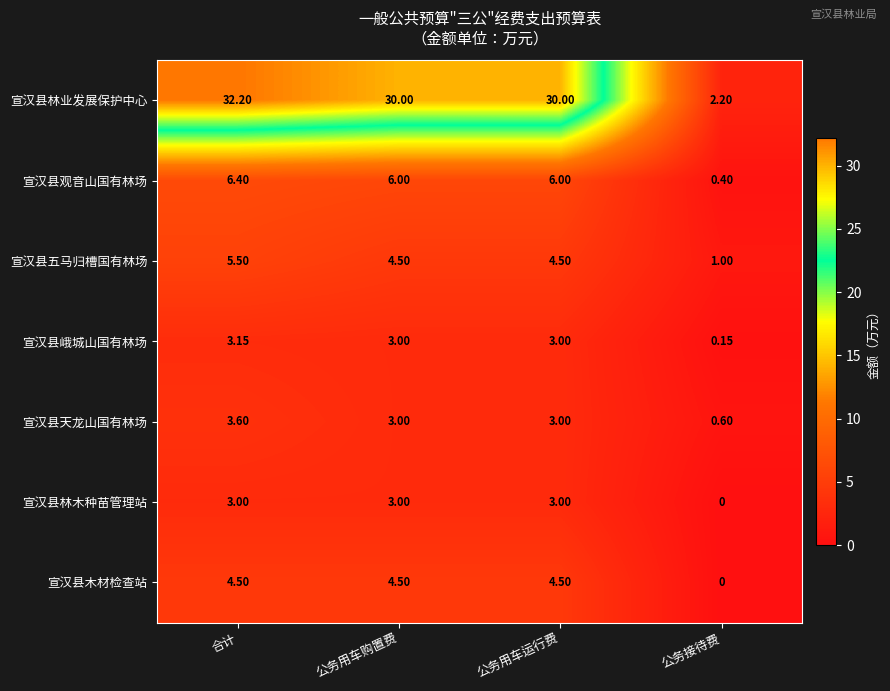

At which category is the sum across all series the highest?

合计